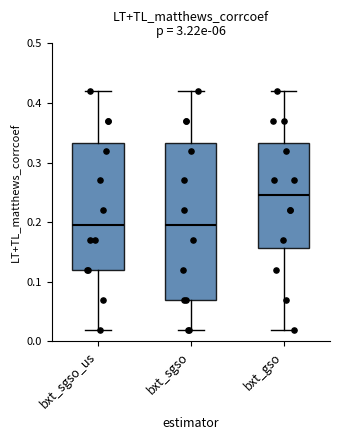

Where does the median line of the box for bxt_gso sit on the y-axis? The values are not printed on the chart, so give them approximately, as read against the axis.

0.25